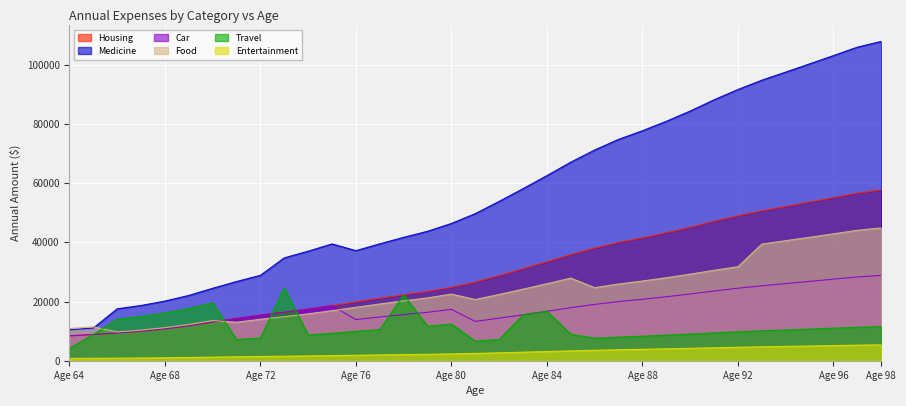

Read the Travel value at Age 96.

10994.4